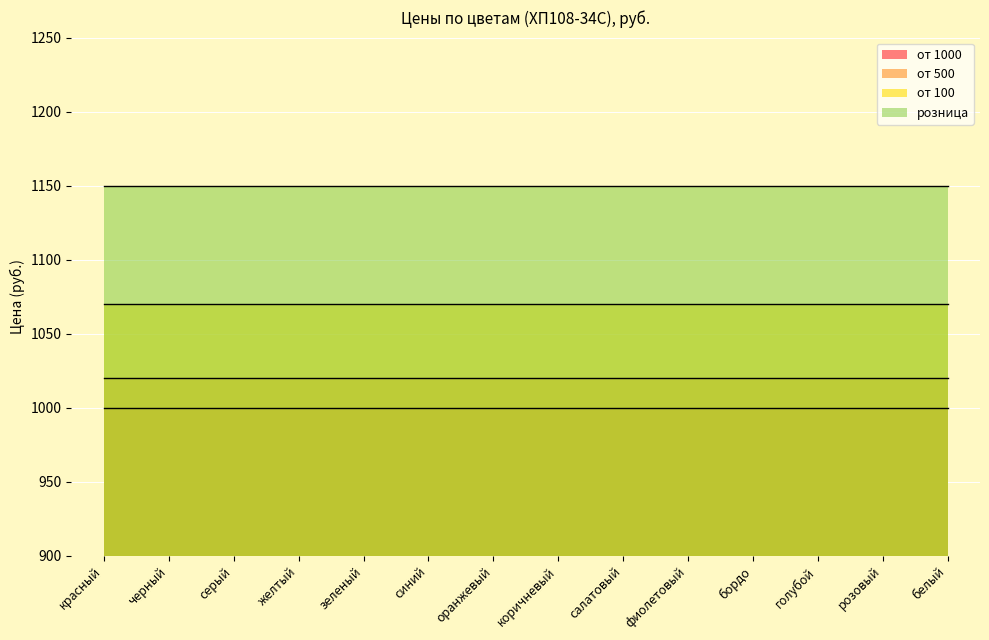

What is the average value of the от 500 series?

1020